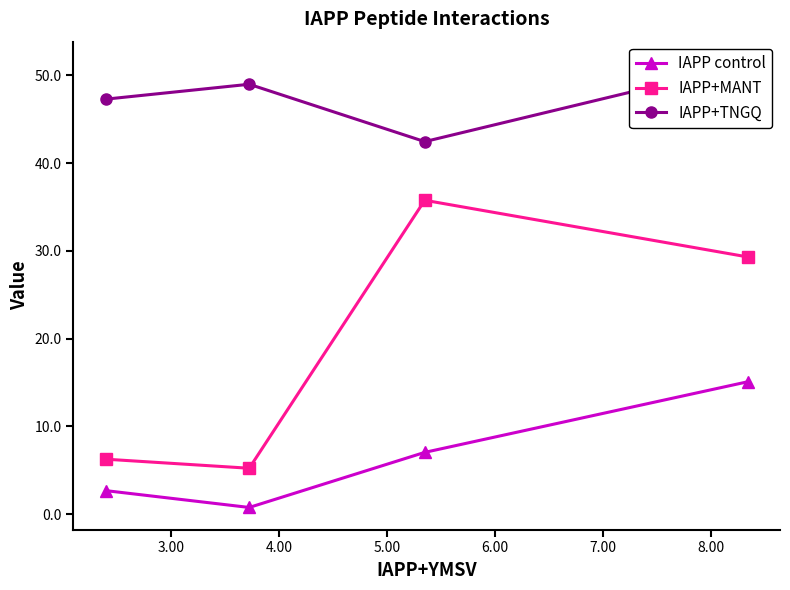

Does the chart have visible grid lines?

No